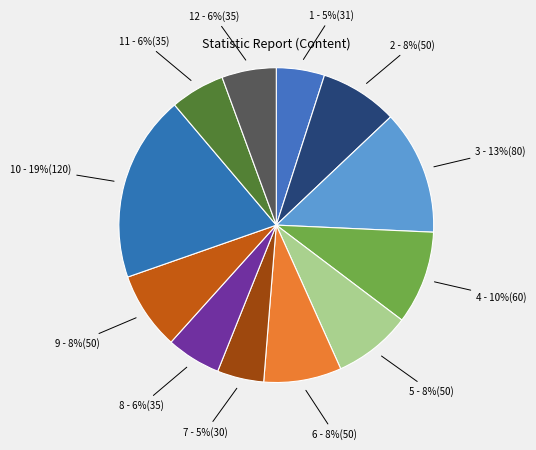

Is the sum of 10 and 2 greater than half?

No